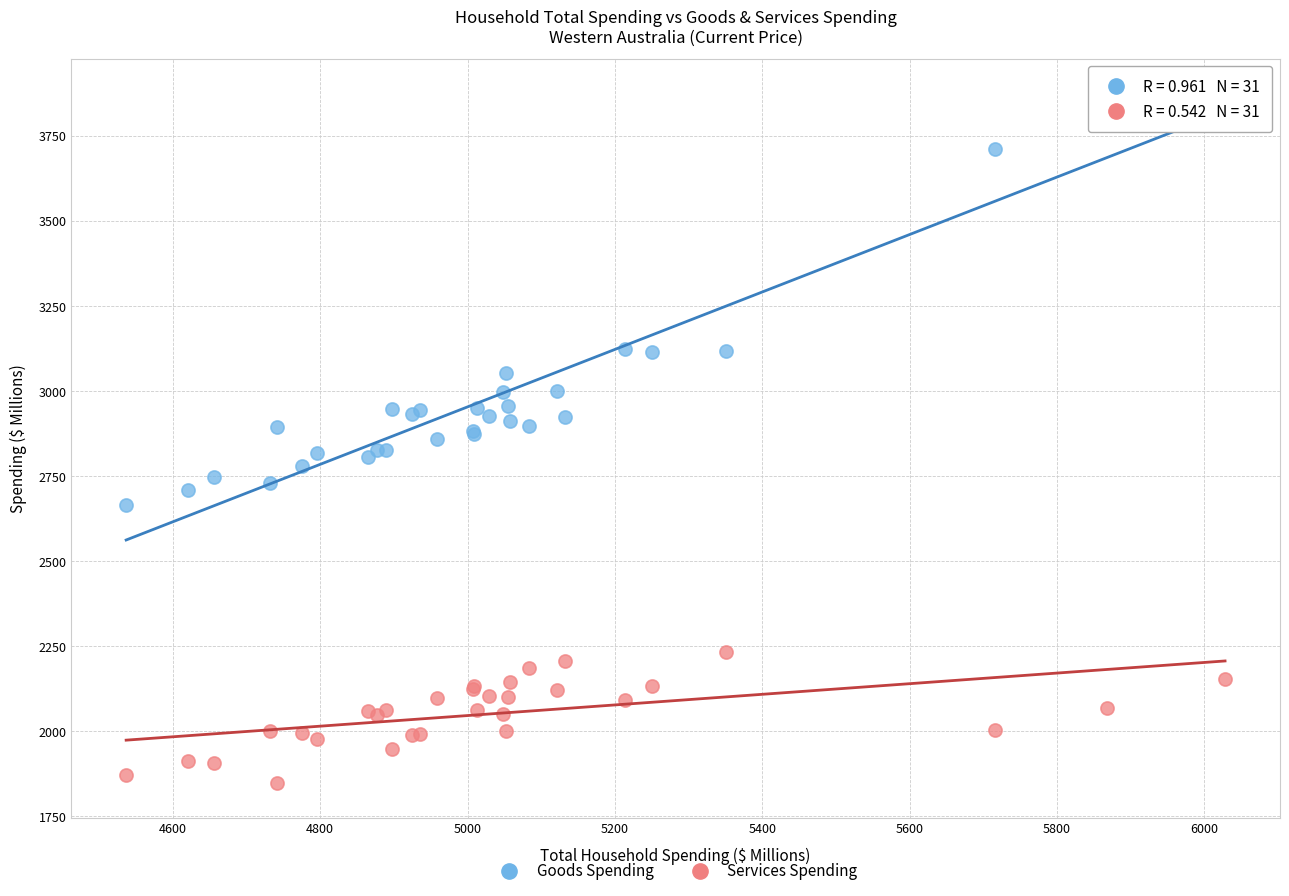

Which series has the widest spread of Y values?

Goods Spending